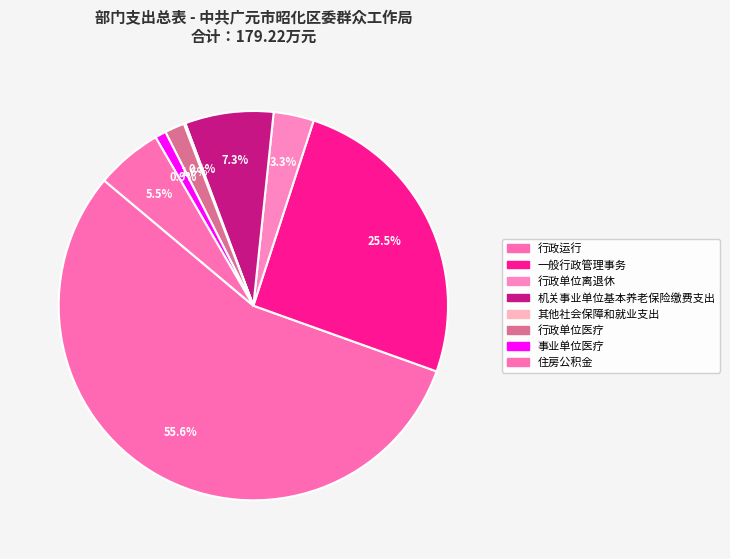

What is the ratio of the value at 事业单位医疗 to the value at 行政单位离退休?

0.3